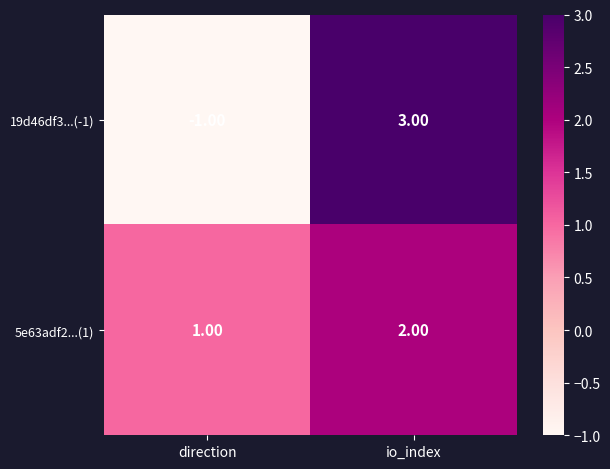

What is the sum of all 5e63adf2...(1) values?

3